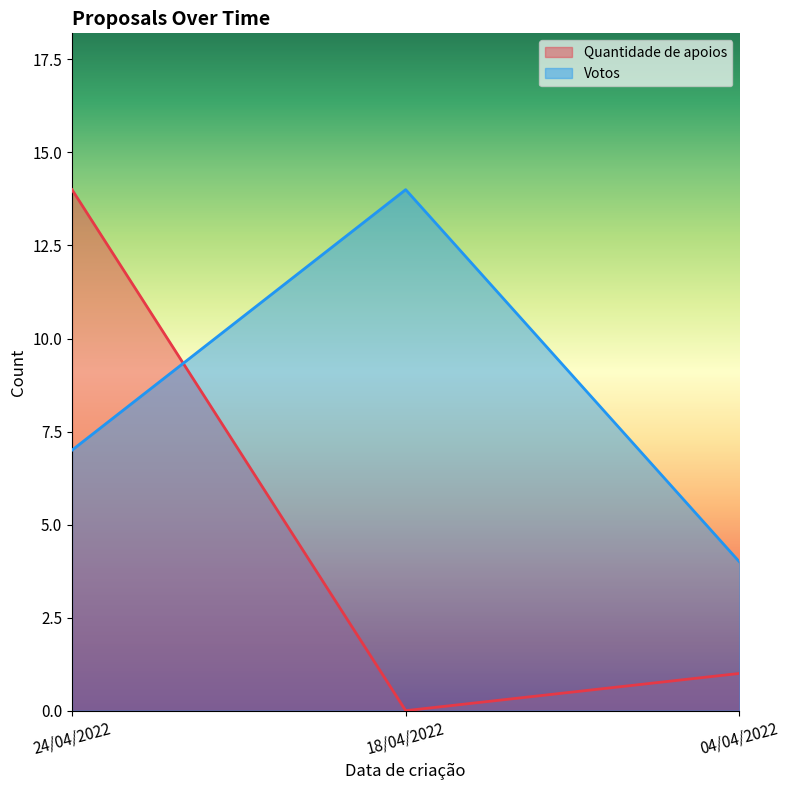

What is the average value of the Votos series?

8